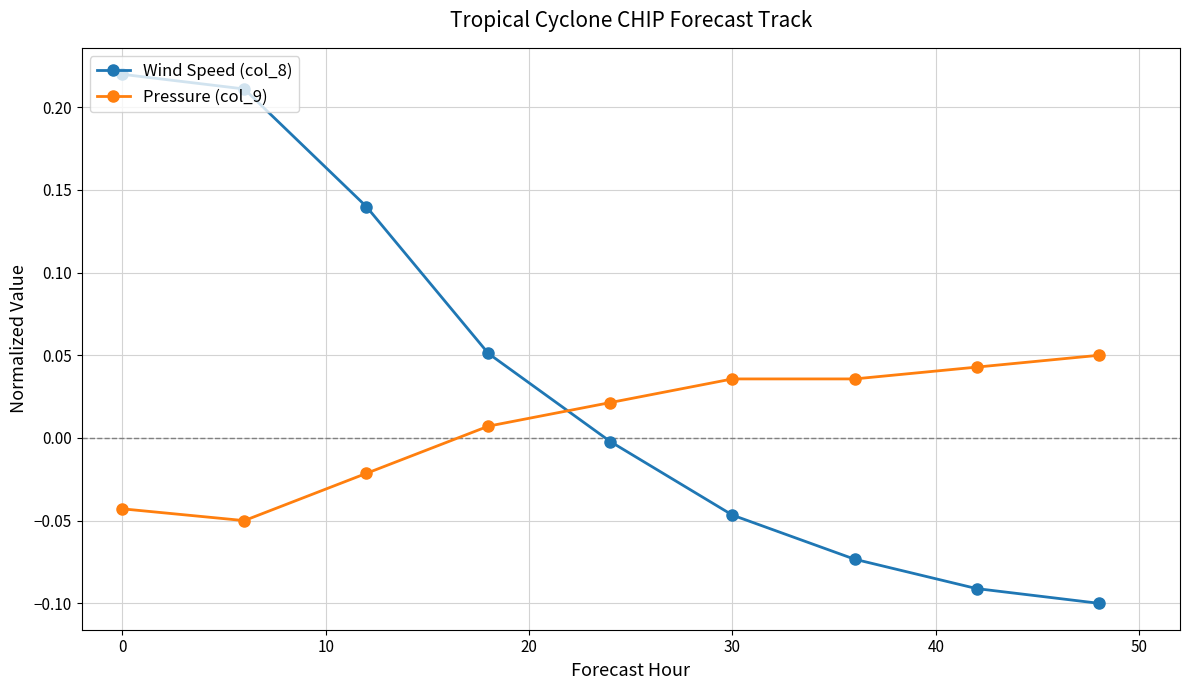

What is the sum of all Wind Speed (col_8) values?

0.3